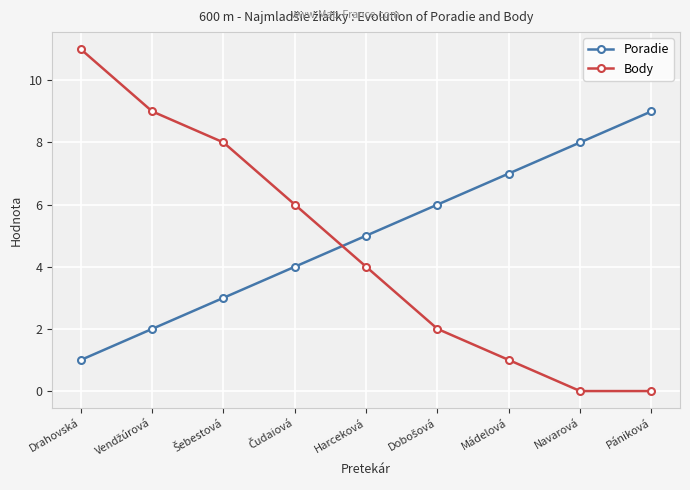

Which series has the largest total across all categories?

Poradie